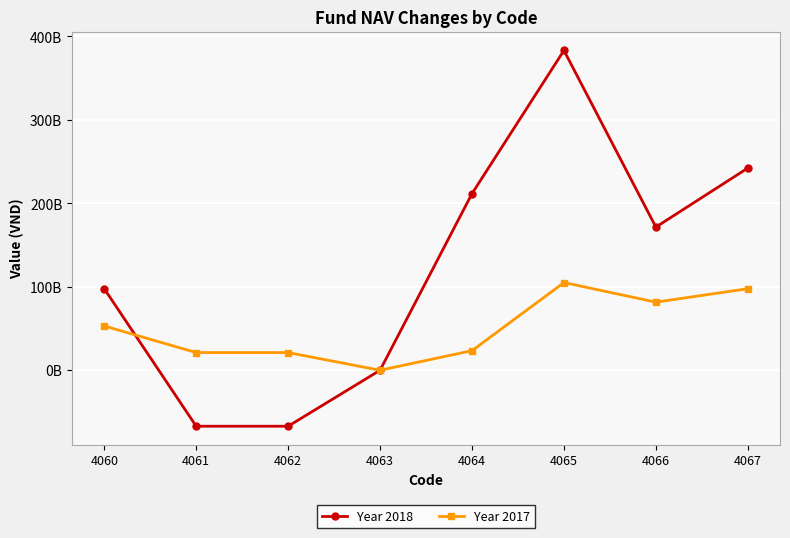

What are all the series names shown in the legend?

Year 2018, Year 2017